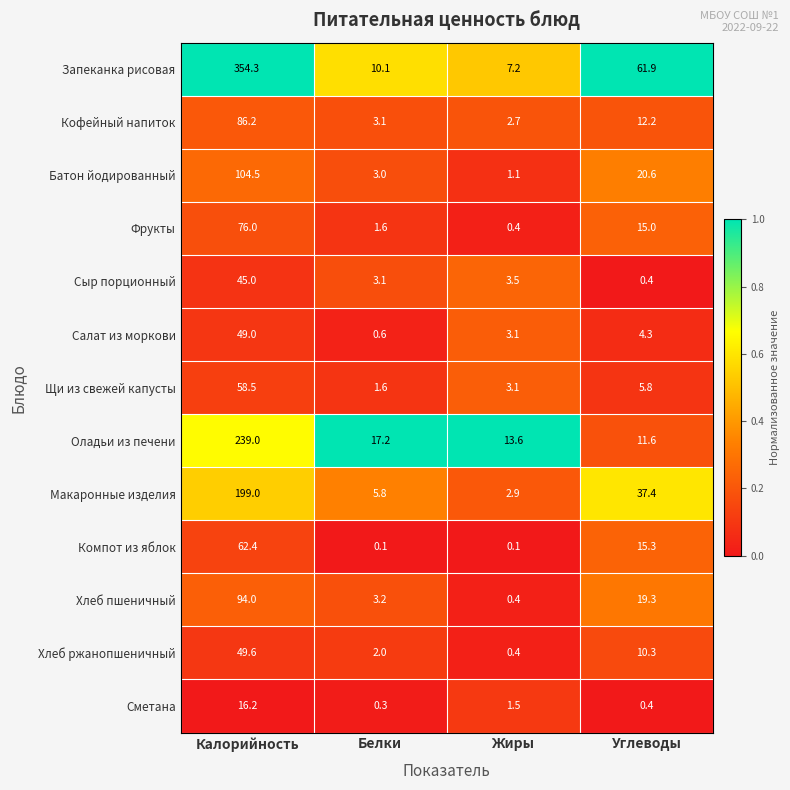

What is the total value across all series at Белки?

51.7